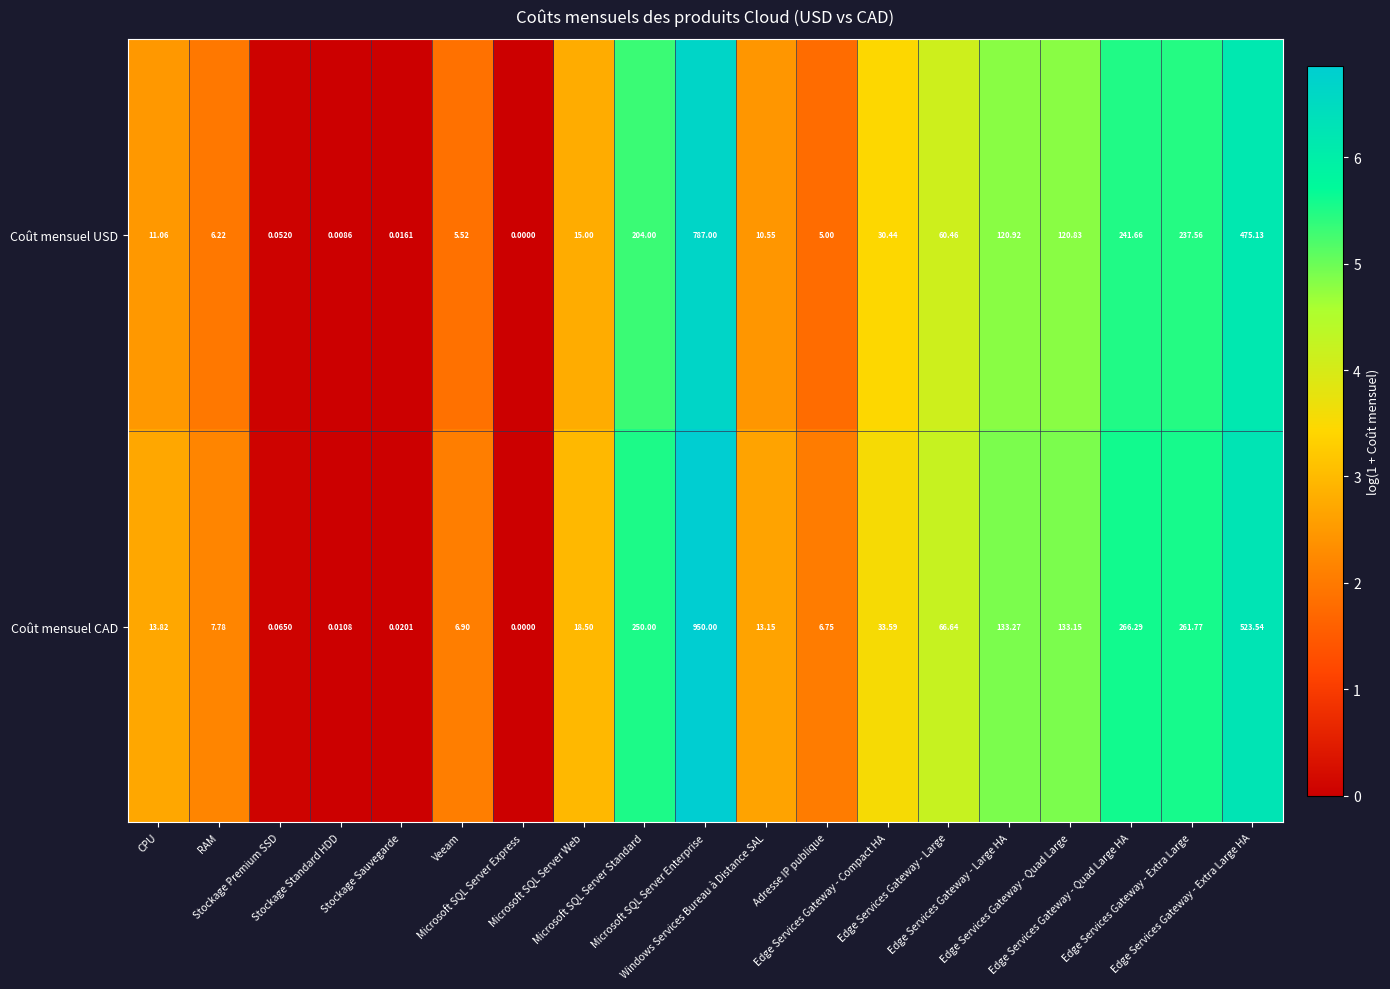

Rank the series by their maximum value, from highest to lowest.

Coût mensuel CAD, Coût mensuel USD